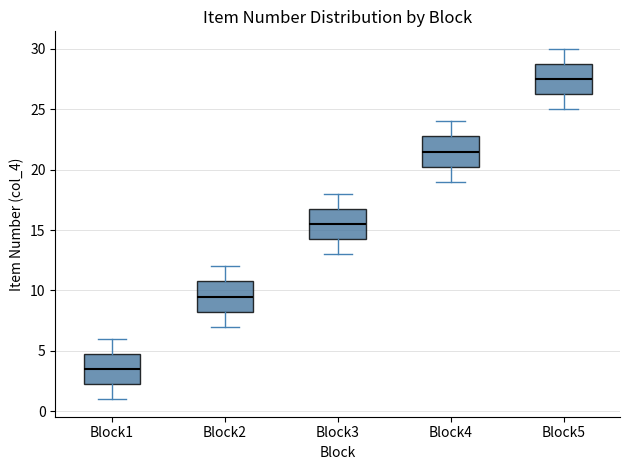

Reading left to right, read every box against the y-axis: the position of its median line, the range the box covers, and the ends of its whiskers. The values are not printed on the chart, so give them approximately, as read against the axis.

Block1: median 3.5, box 2.5 to 5.0, whiskers 1.0 to 6.0
Block2: median 9.5, box 8.5 to 11.0, whiskers 7.0 to 12.0
Block3: median 15.5, box 14.5 to 17.0, whiskers 13.0 to 18.0
Block4: median 21.5, box 20.5 to 23.0, whiskers 19.0 to 24.0
Block5: median 27.5, box 26.5 to 29.0, whiskers 25.0 to 30.0